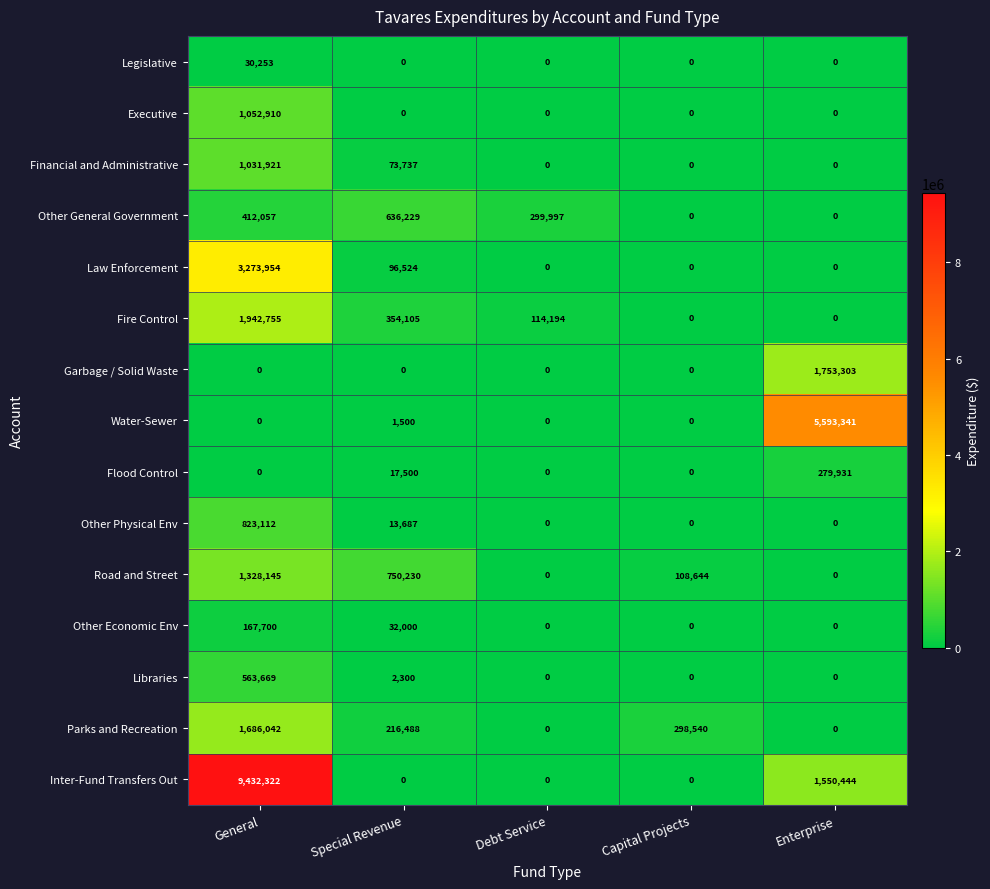

Which category has the highest value in the Garbage / Solid Waste series?

Enterprise